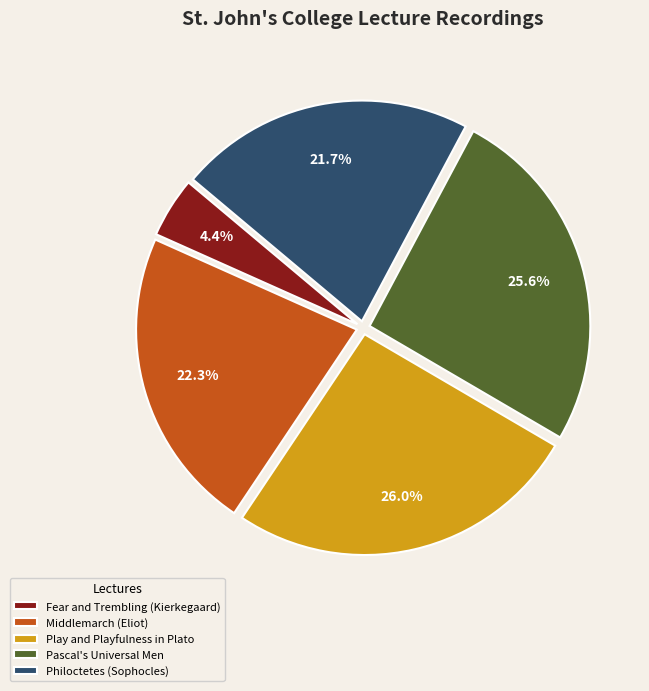

To the nearest percent, what is the combined percentage of Play and Playfulness in Plato and Pascal's Universal Men?

52%